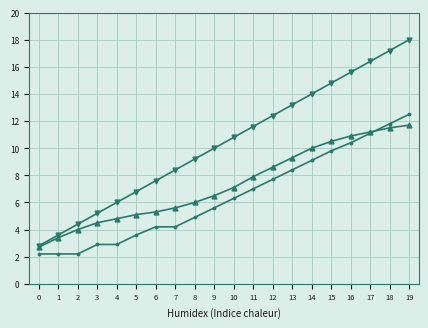

At which category is the sum across all series the highest?

19